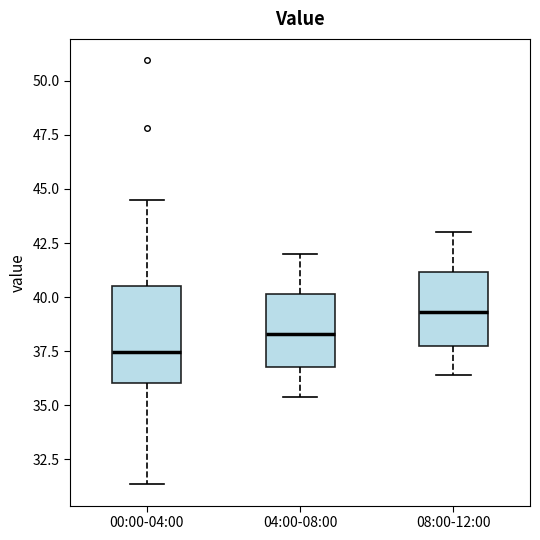

Which box's median line is the lowest?

00:00-04:00